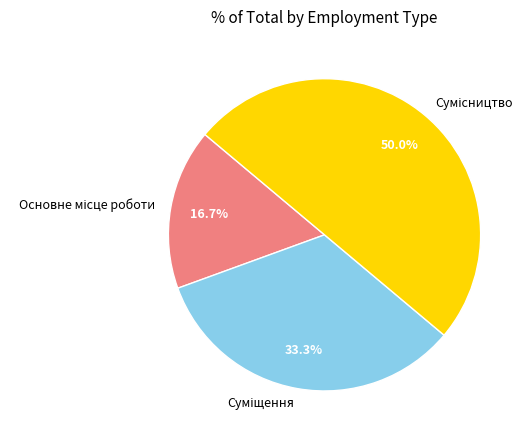

Which has a higher value, Суміщення or Сумісництво?

Сумісництво